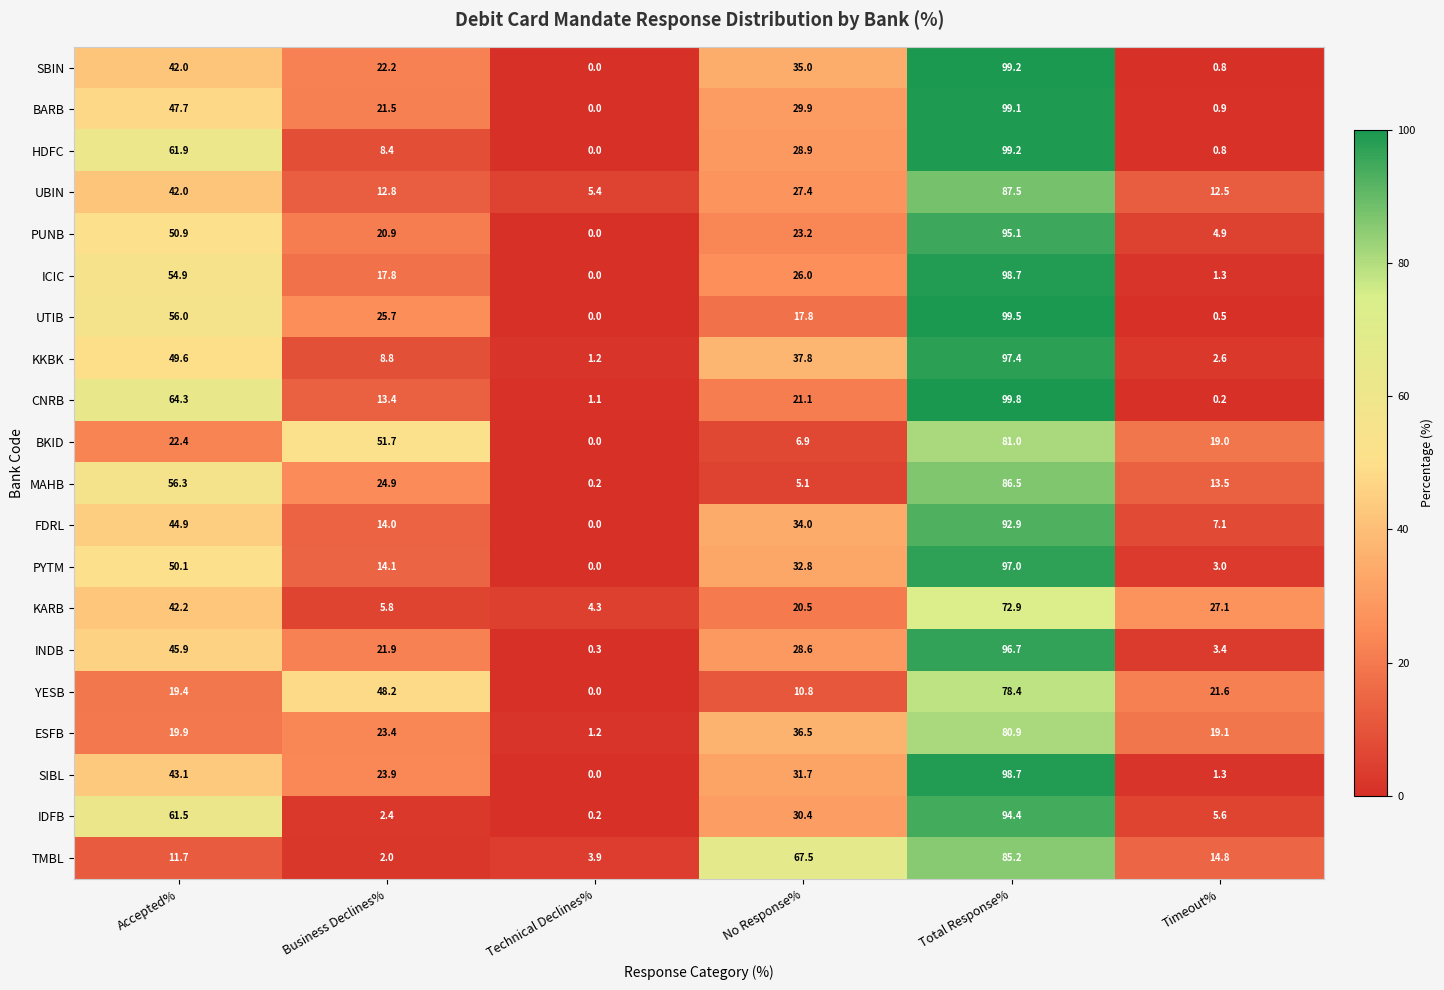

The value of TMBL at Business Declines% is 2.8. True or false?

False